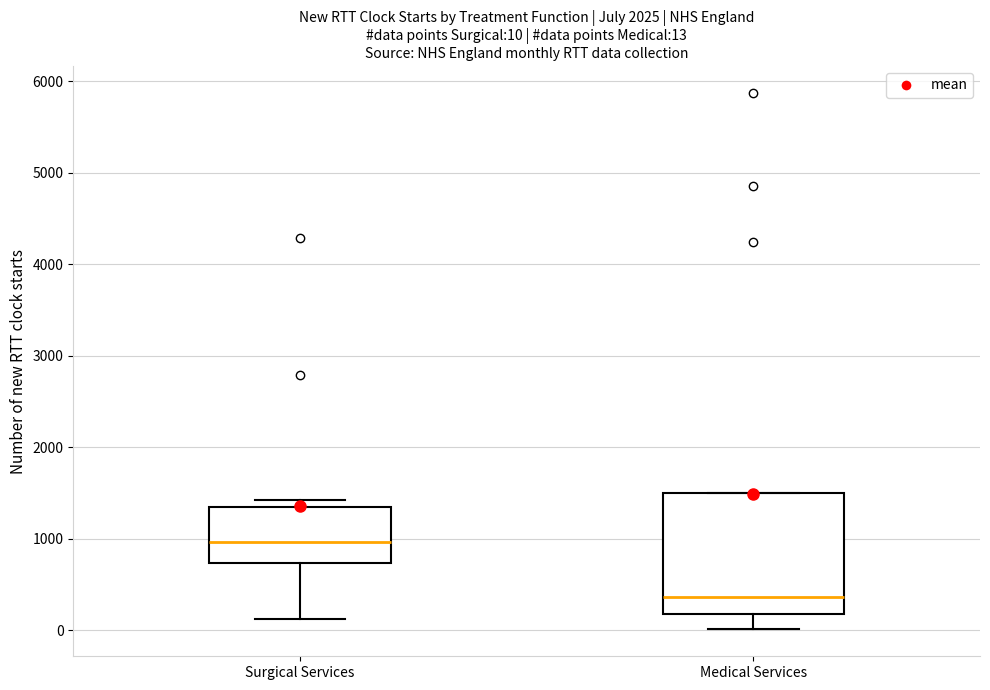

Which box has the highest median line?

Surgical Services